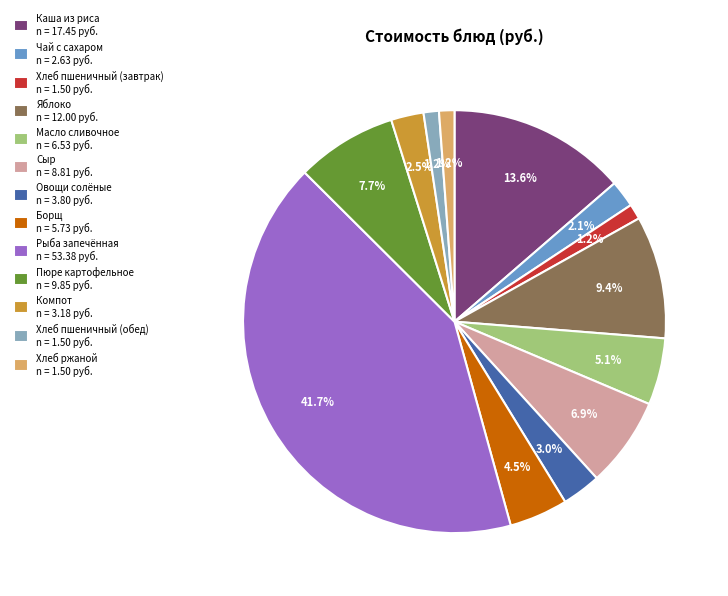

To the nearest percent, what portion does Хлеб пшеничный (обед) represent?

1%